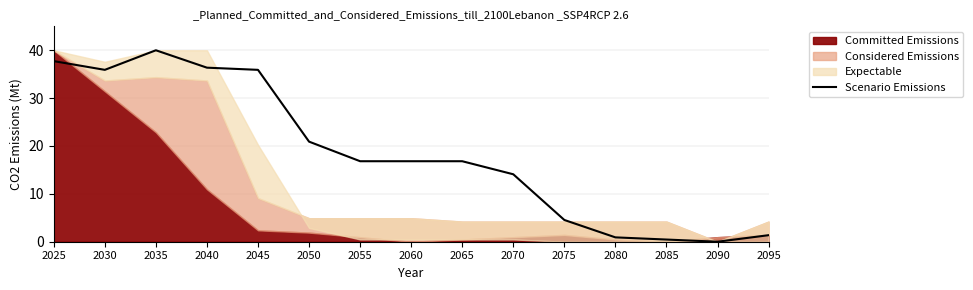

Does the chart have visible grid lines?

Yes